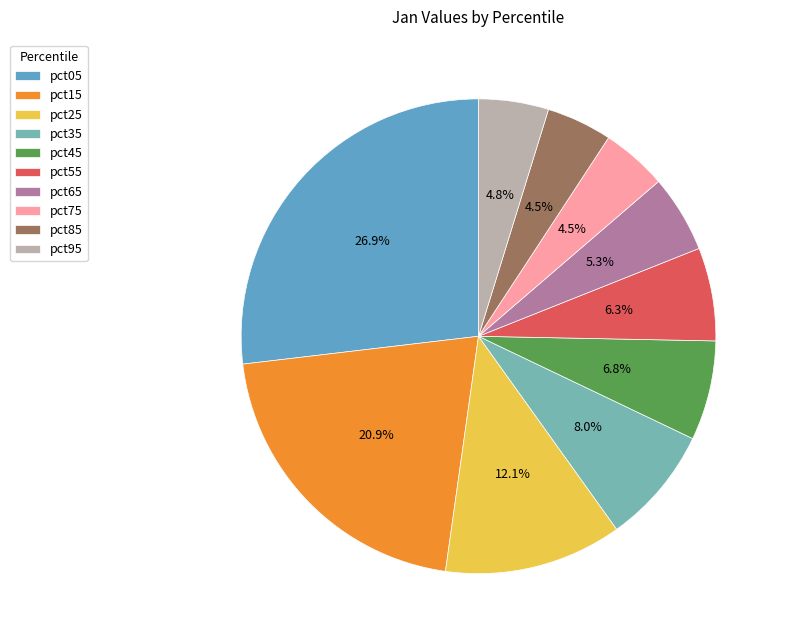

Rank the categories by value from highest to lowest.

pct05, pct15, pct25, pct35, pct45, pct55, pct65, pct95, pct75, pct85